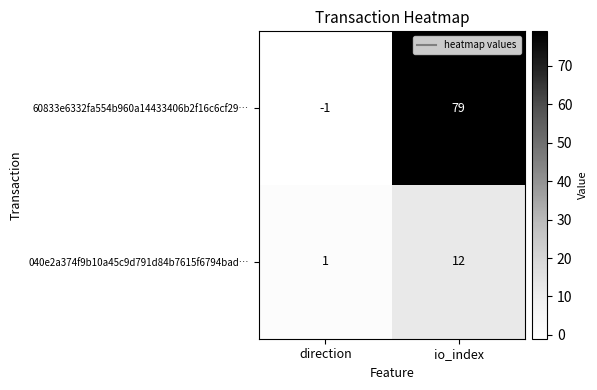

Which series has the widest spread of values?

60833e6332fa554b960a14433406b2f16c6cf29…